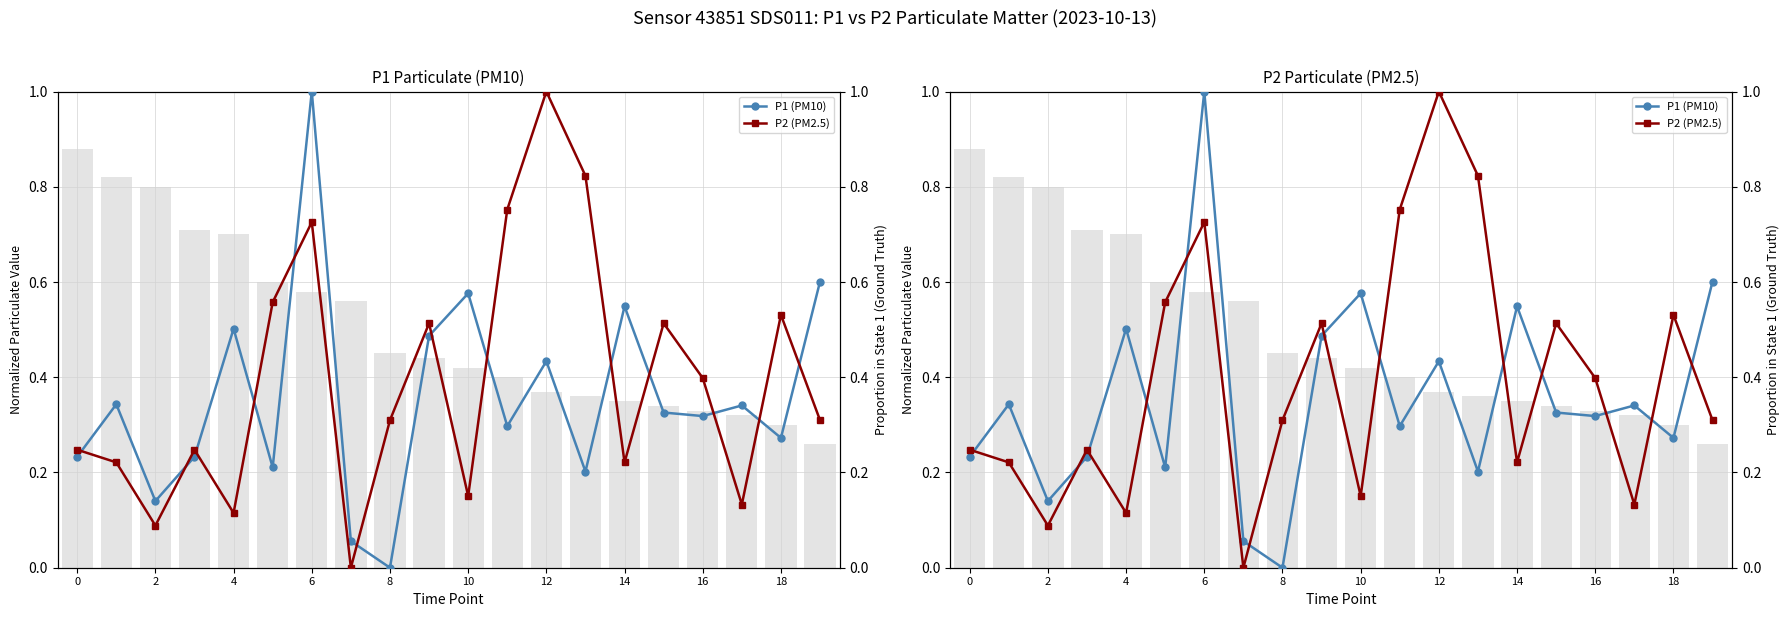

Count the number of data series in this chart.

2